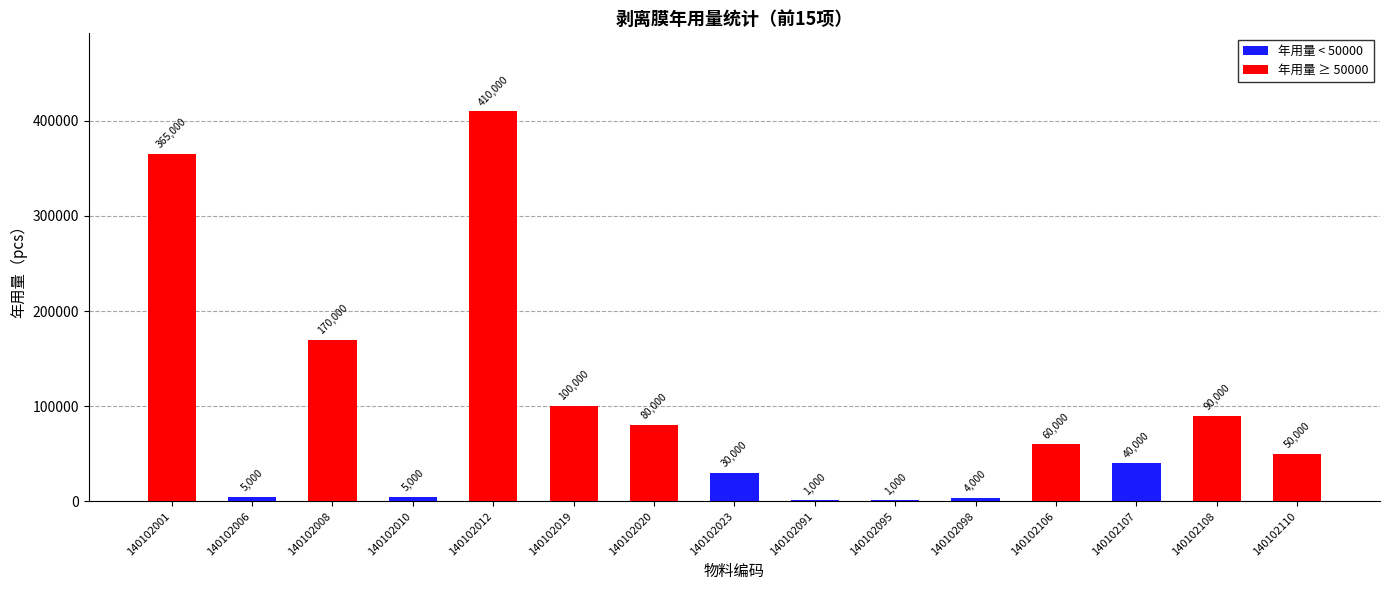

What is the sum of all values?

1411000